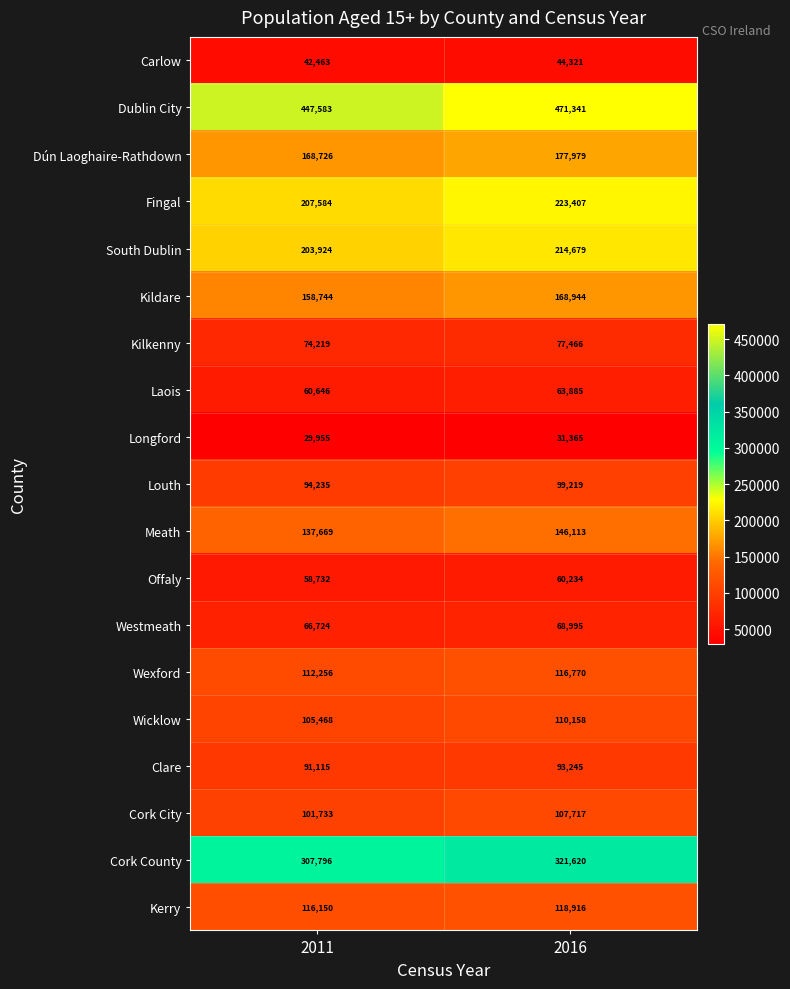

Rank the series at 2011 from highest to lowest value.

Dublin City, Cork County, Fingal, South Dublin, Dún Laoghaire-Rathdown, Kildare, Meath, Kerry, Wexford, Wicklow, Cork City, Louth, Clare, Kilkenny, Westmeath, Laois, Offaly, Carlow, Longford